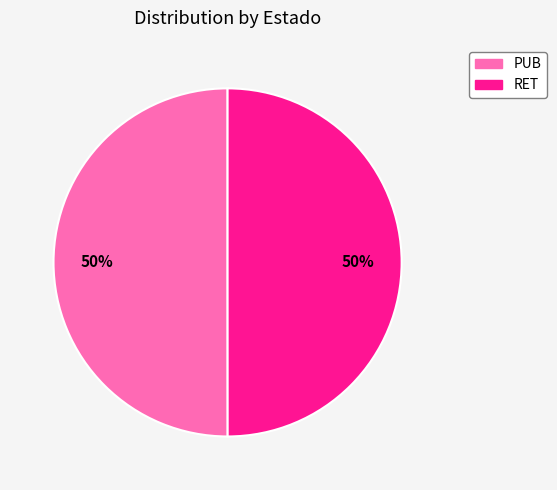

Is it true that RET is 50% of the pie?

True